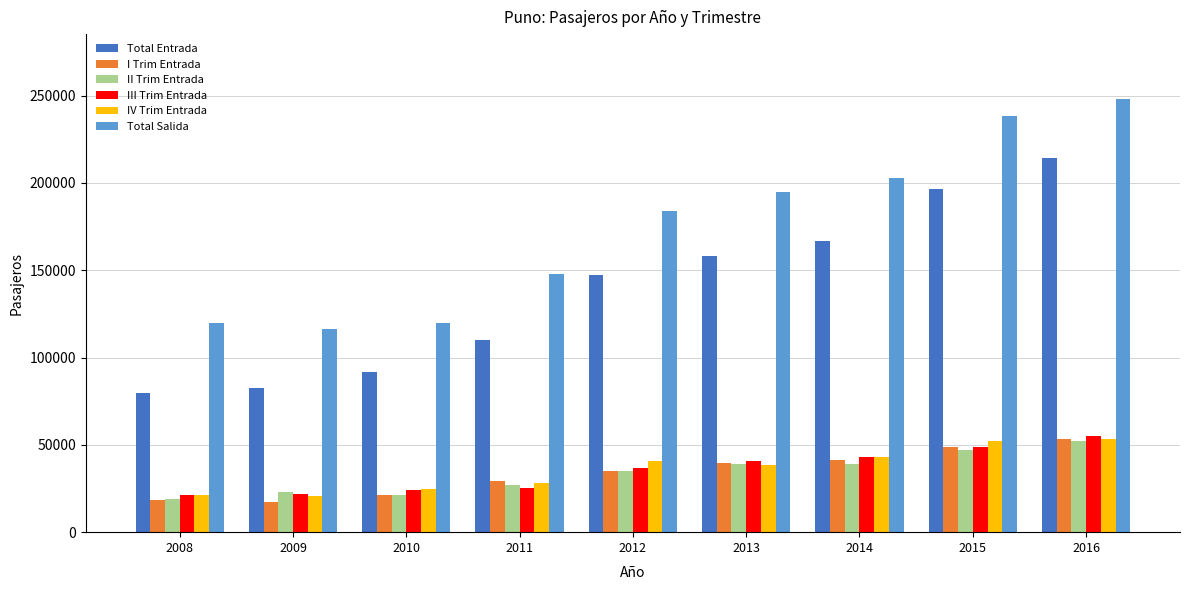

What are all the series names shown in the legend?

Total Entrada, I Trim Entrada, II Trim Entrada, III Trim Entrada, IV Trim Entrada, Total Salida